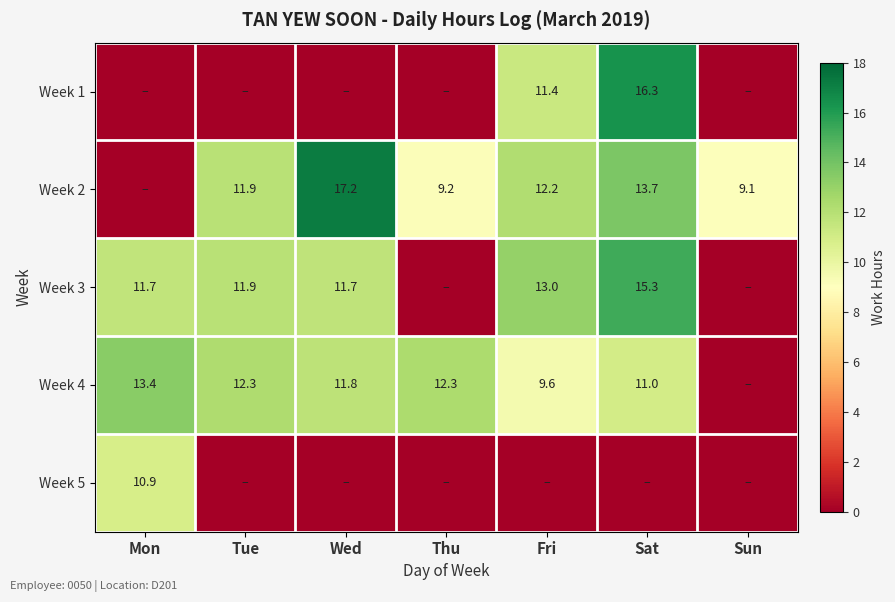

True or false: Week 4 has a value of 11.8 at Wed.

True